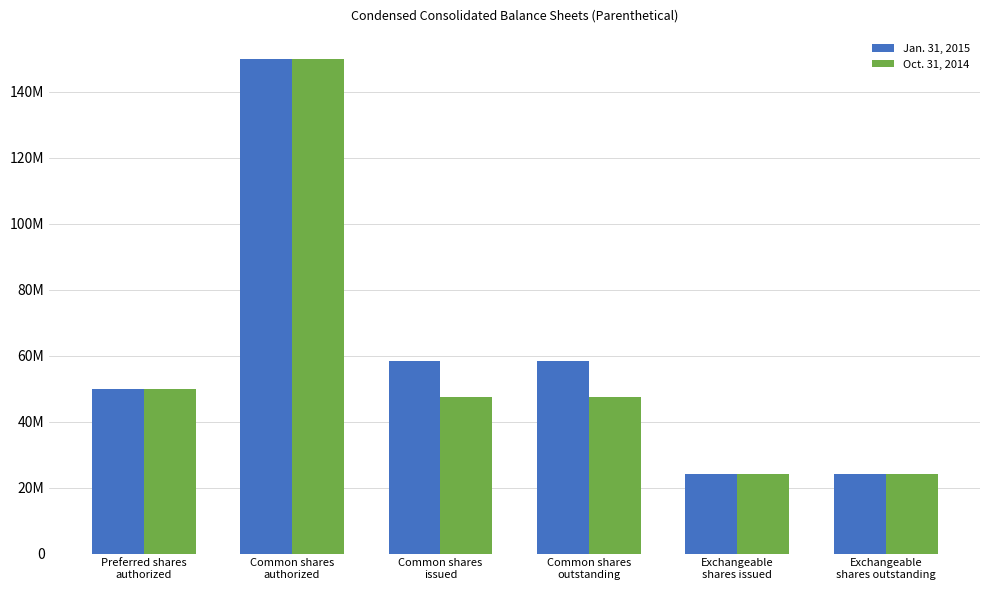

Does the chart contain stacked bars?

No